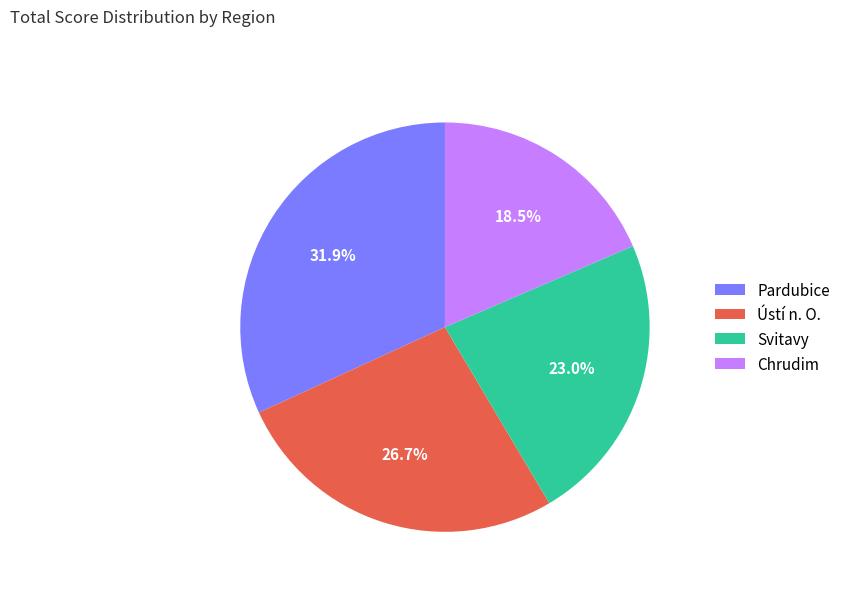

True or false: Svitavy accounts for 23% of the total.

True